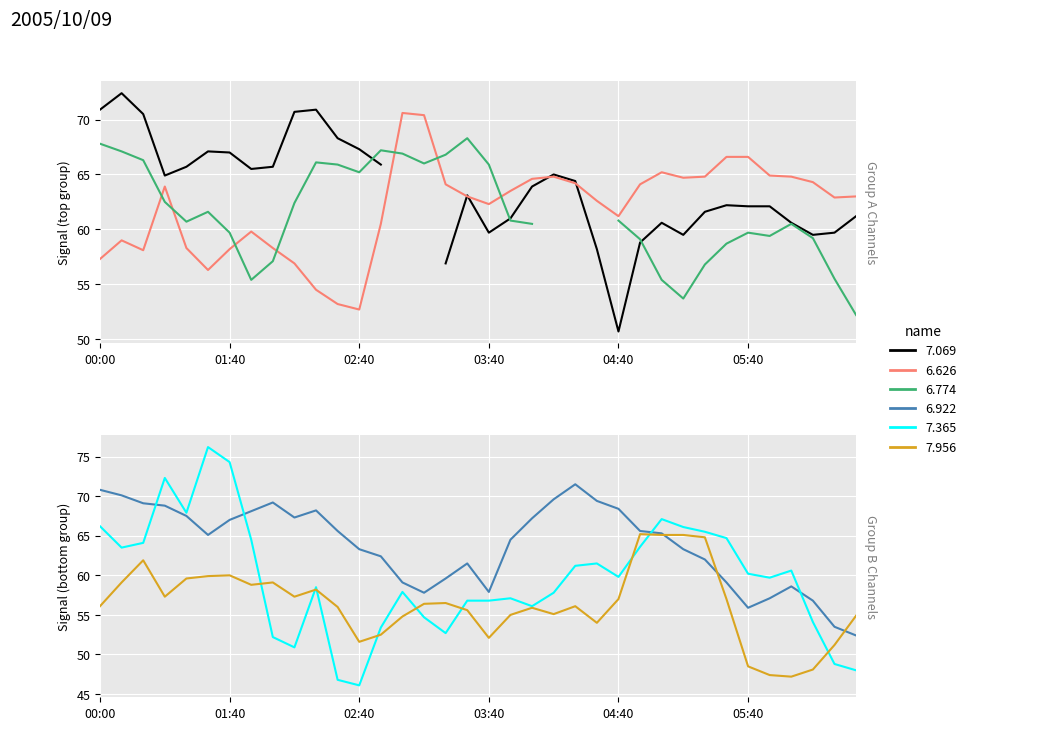

Between 2005/10/09 04:00 and 2005/10/09 04:30, which series saw the biggest shift?

7.365